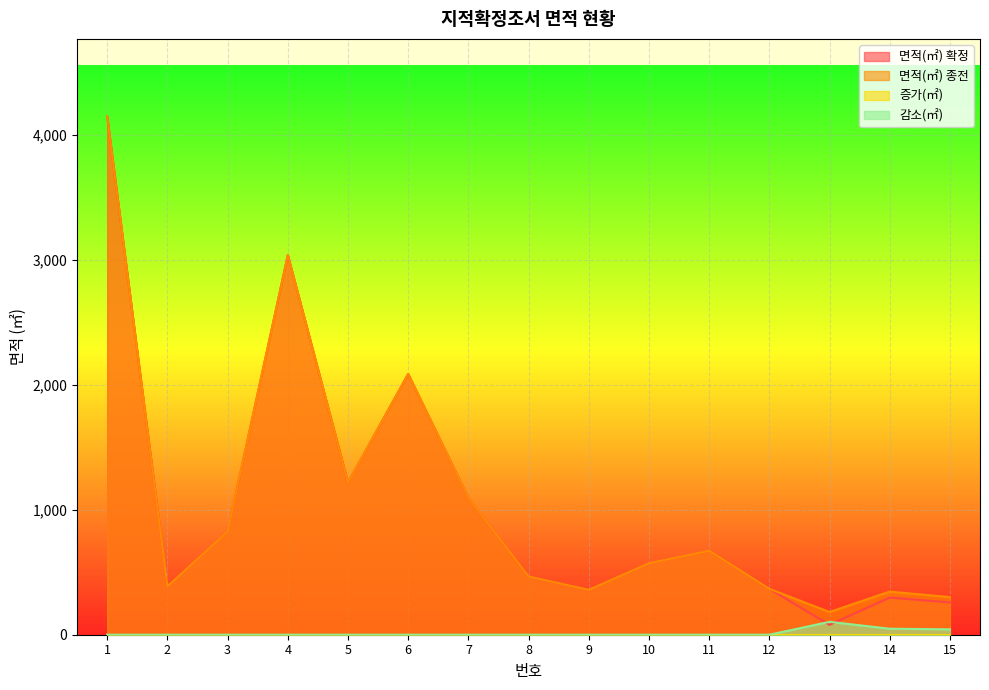

The value of 면적(㎡) 확정 at 12 is 99. True or false?

False